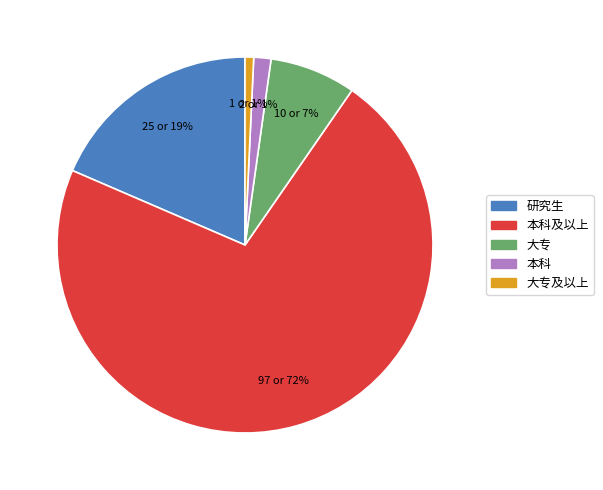

Does any single category account for the majority?

Yes